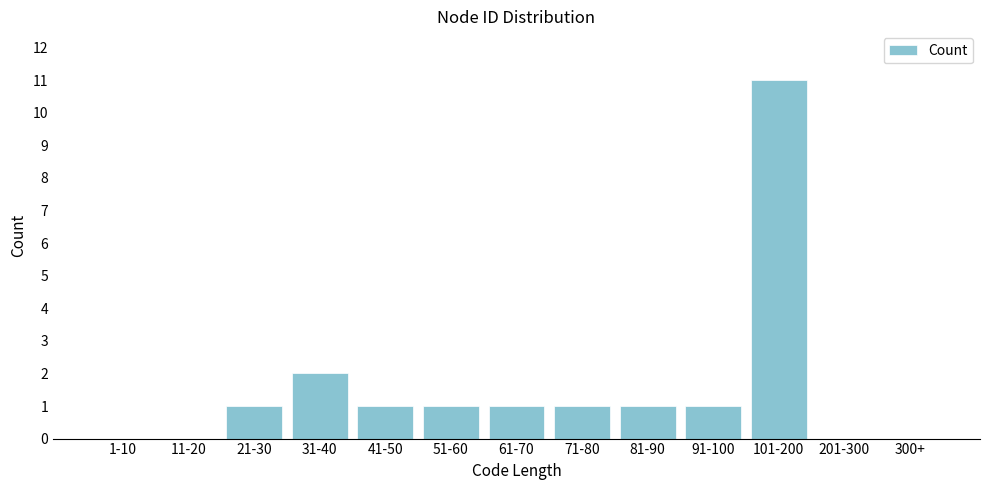

Reading right to left, transcribe all the data shown in this chart.

300+=0	201-300=0	101-200=11	91-100=1	81-90=1	71-80=1	61-70=1	51-60=1	41-50=1	31-40=2	21-30=1	11-20=0	1-10=0